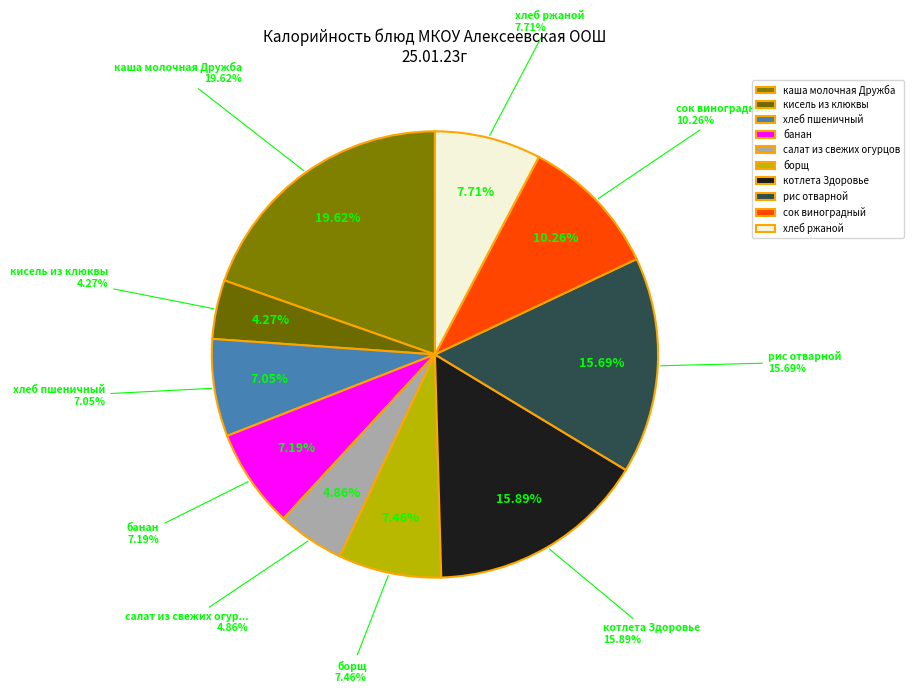

To the nearest percent, what is the combined percentage of хлеб пшеничный and рис отварной?

23%